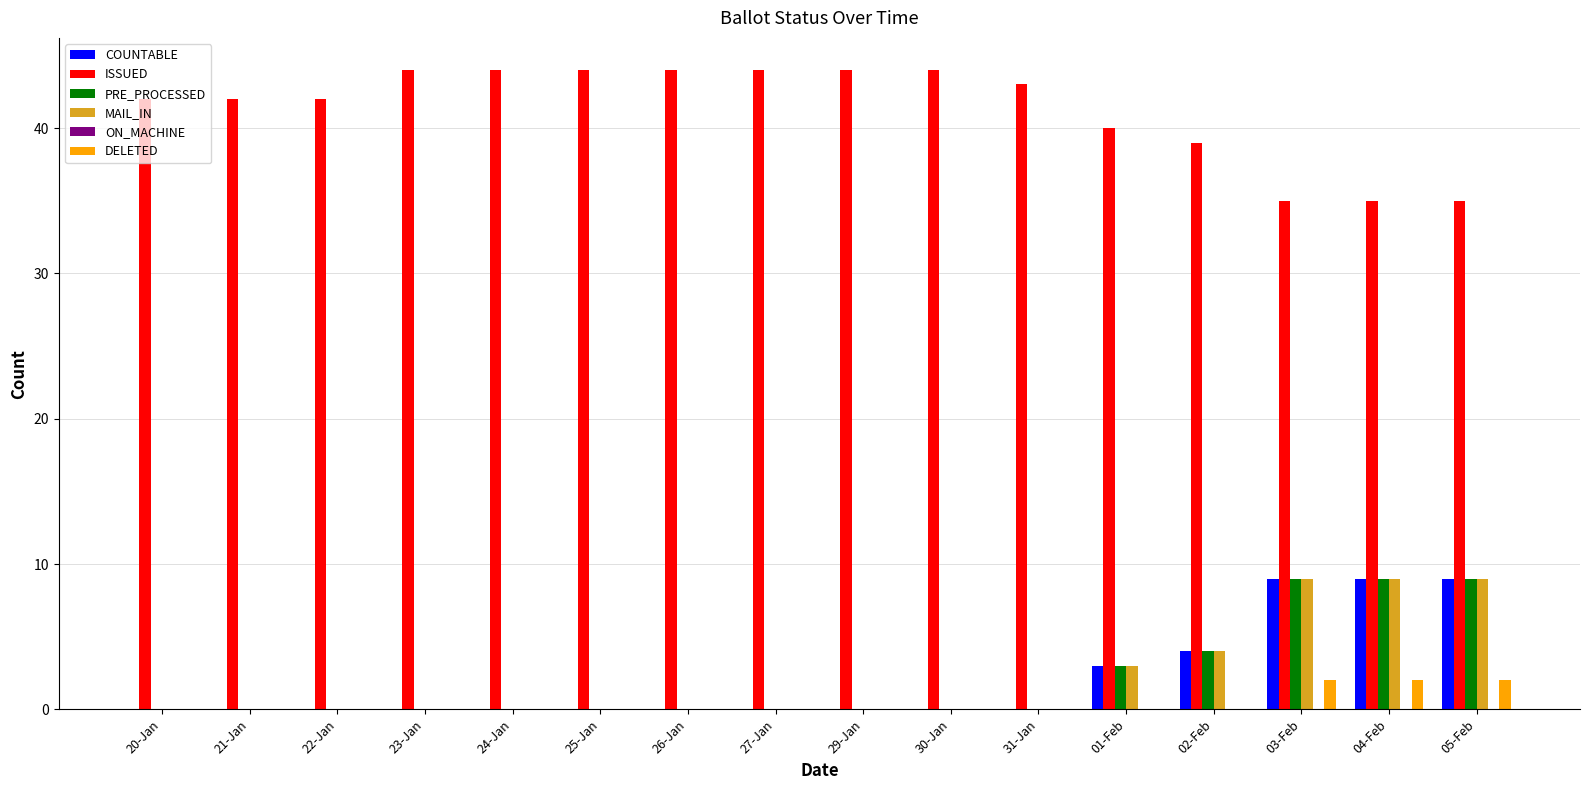

Which series changed the most between 25-Jan and 02-Feb?

ISSUED